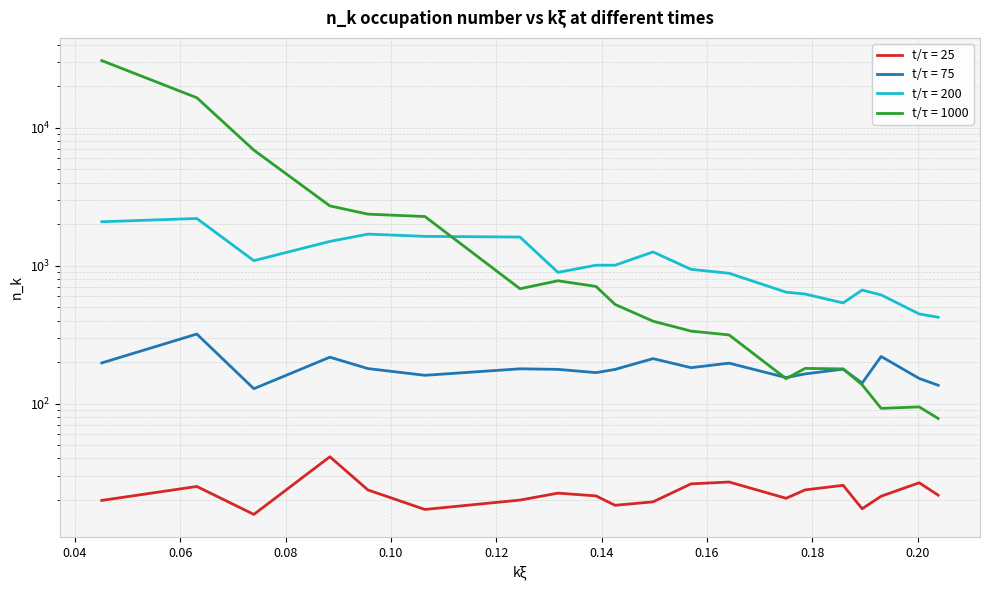

List the labels in order of t/tau = 1000 value, largest first.

0.045110036, 0.0631540504, 0.073980459, 0.0884156706, 0.0956332763, 0.106459685, 0.1317213051, 0.1389389109, 0.1245036994, 0.1425477138, 0.1497653195, 0.1569829253, 0.164200531, 0.1786357426, 0.1858533483, 0.1750269397, 0.1894621512, 0.2002885598, 0.1930709541, 0.2038973627